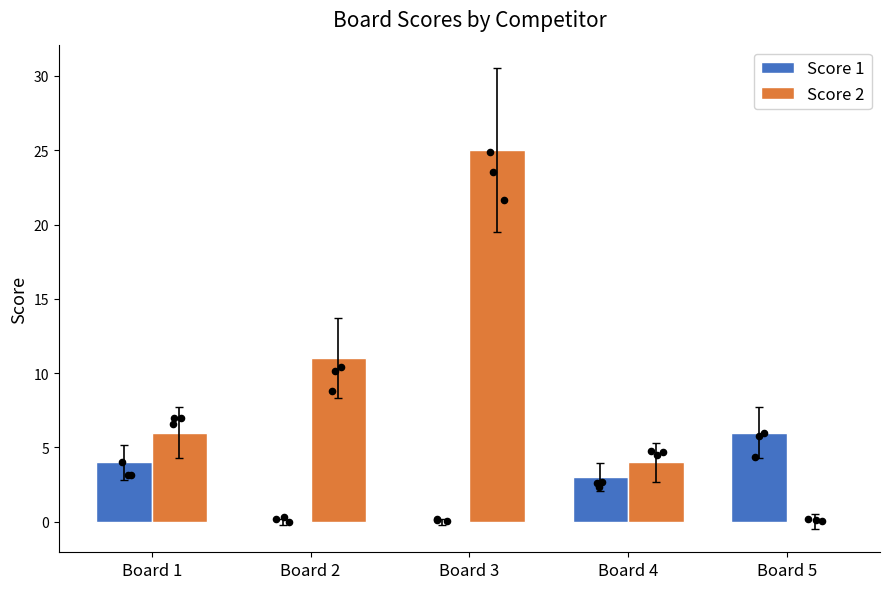

Which series has the largest total across all categories?

Score 2